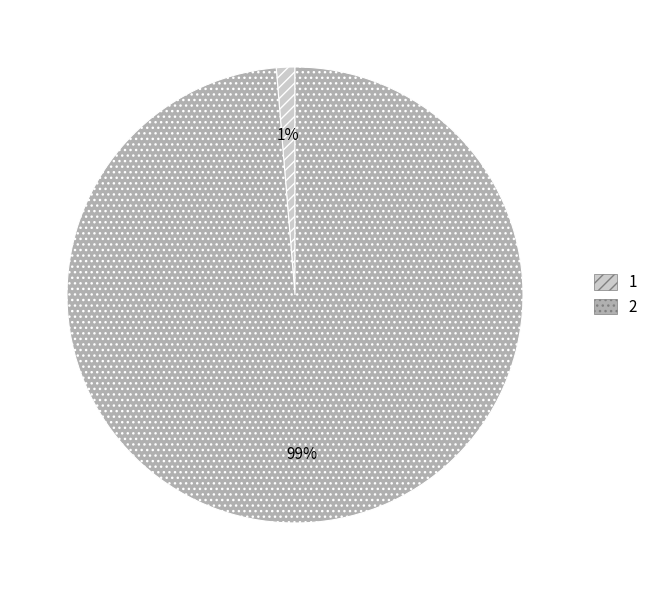

True or false: 2 accounts for 99% of the total.

True